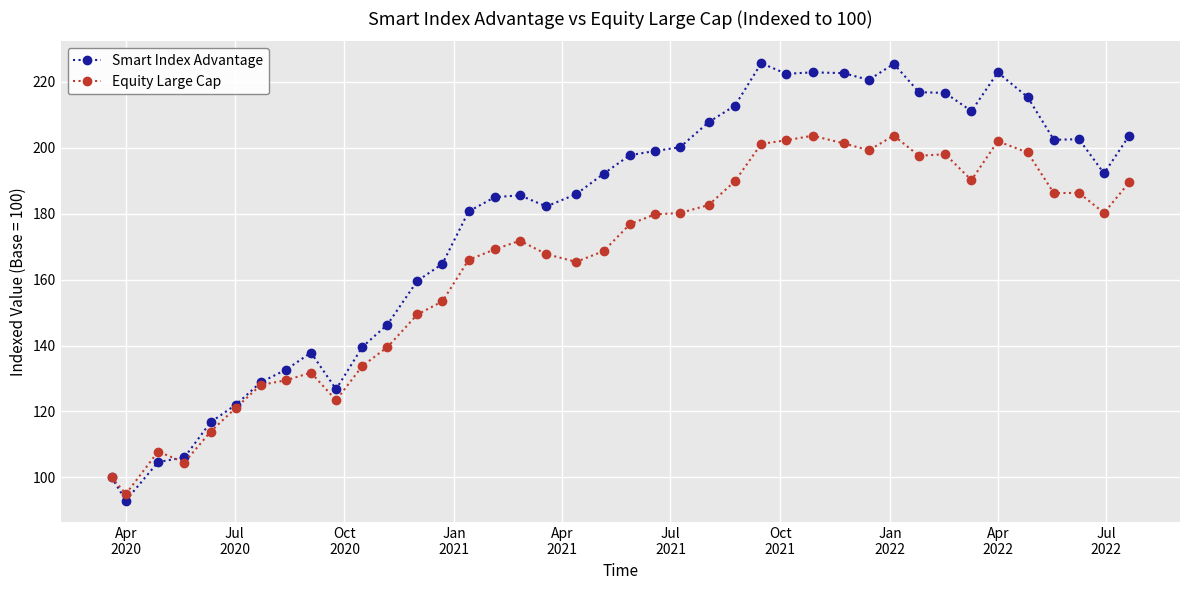

True or false: Smart Index Advantage has more than 2 interior local peaks.

True